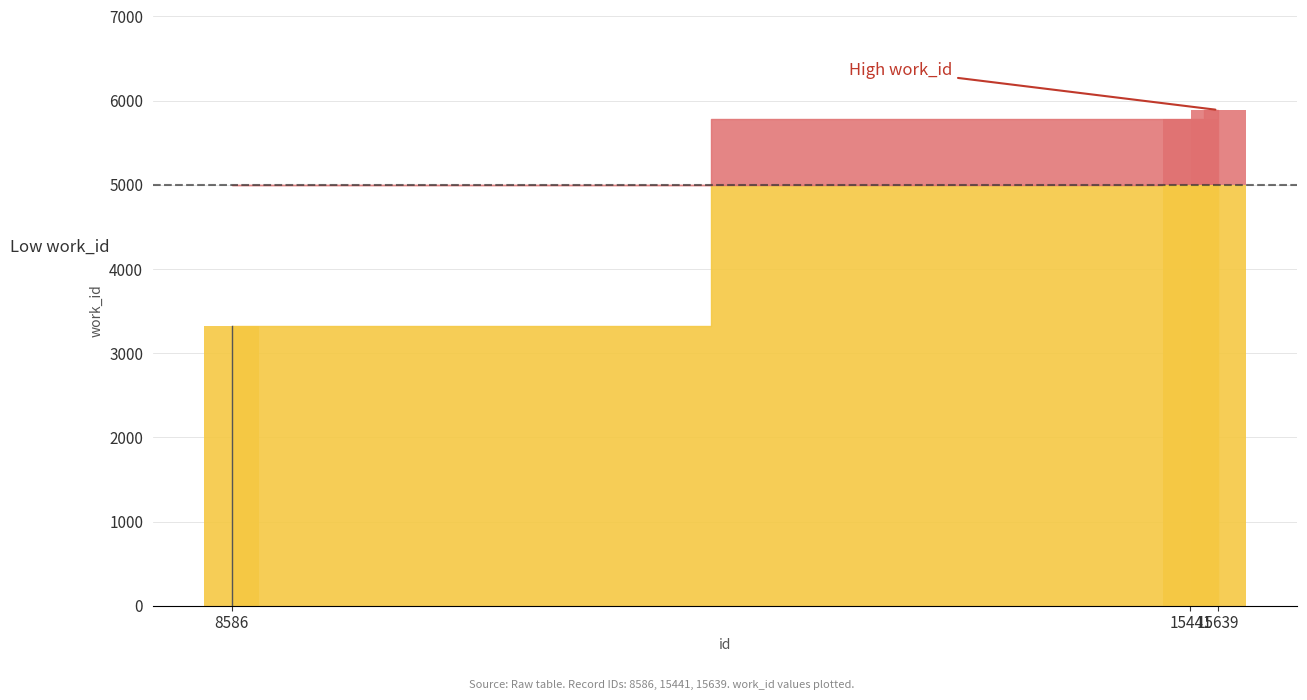

The chart shows a value of 5886 at 8586. True or false?

False